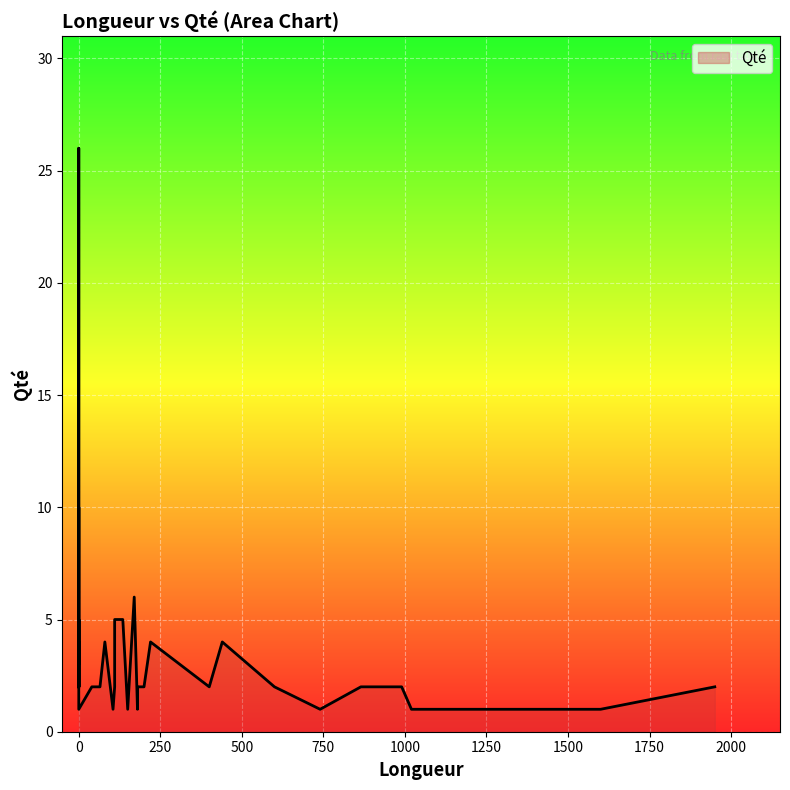

True or false: there are more than 1 points higher than both neighbors.

True